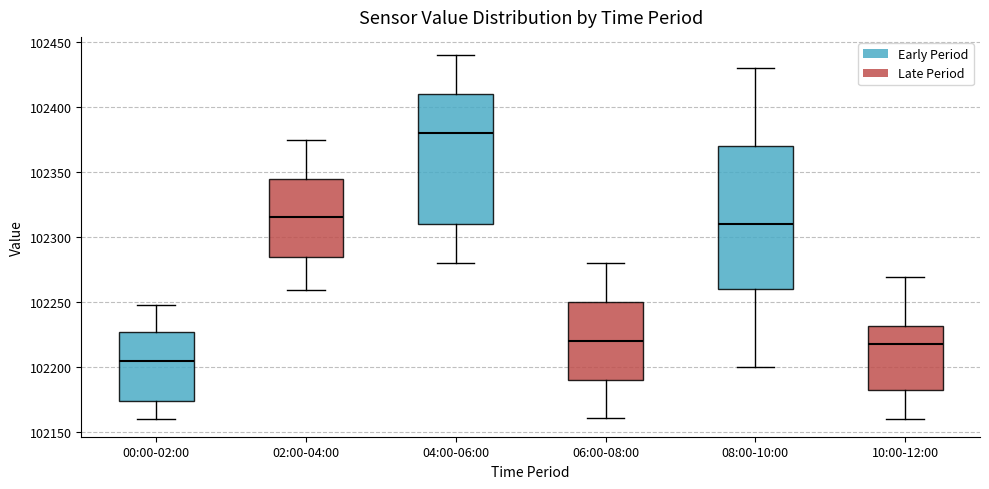

Which box's median line is the highest?

04:00-06:00